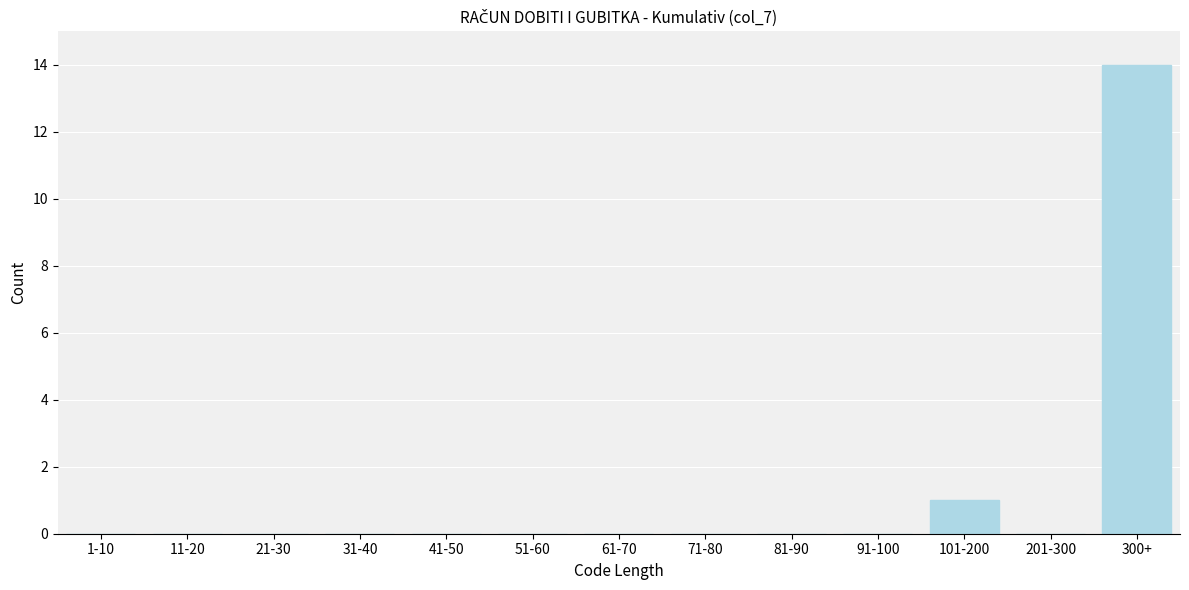

Reading right to left, transcribe all the data shown in this chart.

300+=14	201-300=0	101-200=1	91-100=0	81-90=0	71-80=0	61-70=0	51-60=0	41-50=0	31-40=0	21-30=0	11-20=0	1-10=0